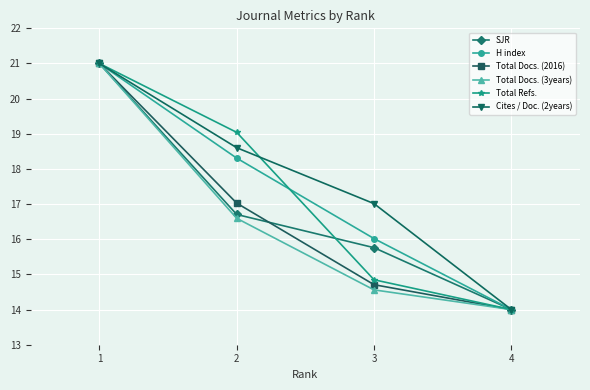

How many data points in Cites / Doc. (2years) are above 18?

2